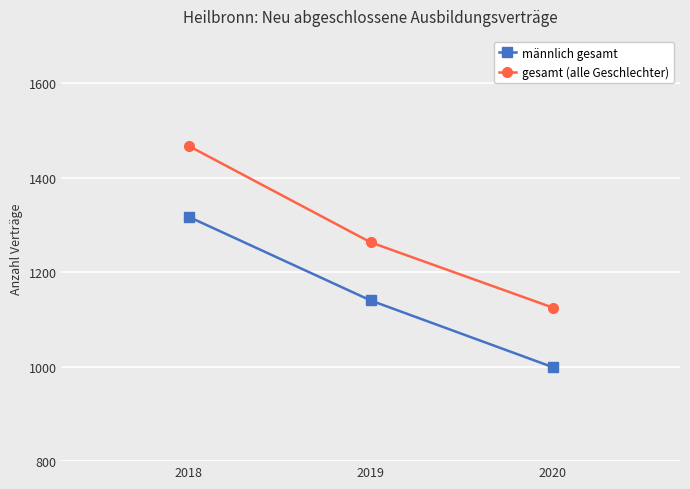

Reading left to right, list all the values displayed in this chart.

männlich gesamt: 1317	1140	999
gesamt (alle Geschlechter): 1467	1263	1125